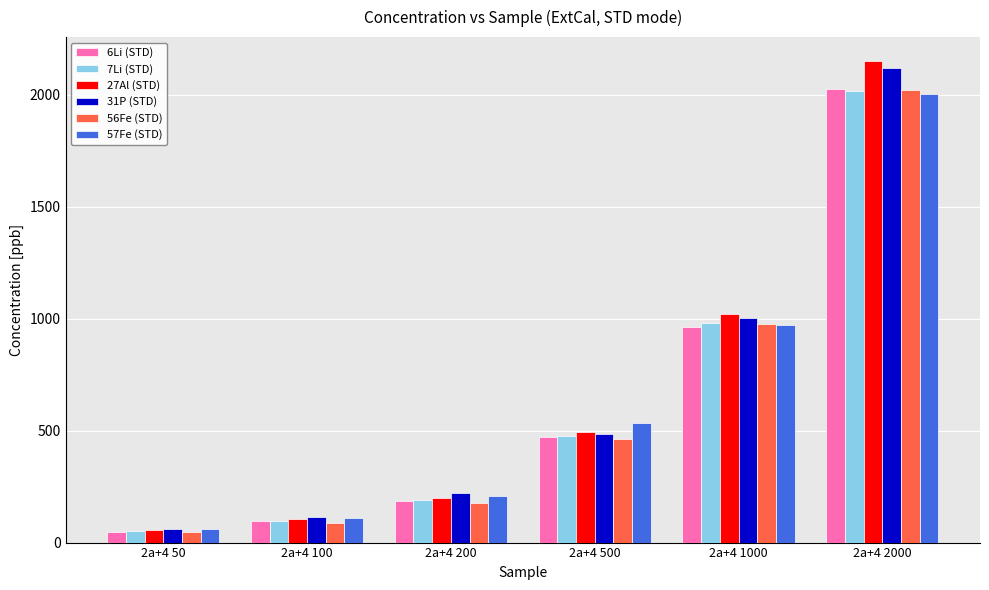

What is the difference between the highest and lowest values at 2a+4 50?

13.3